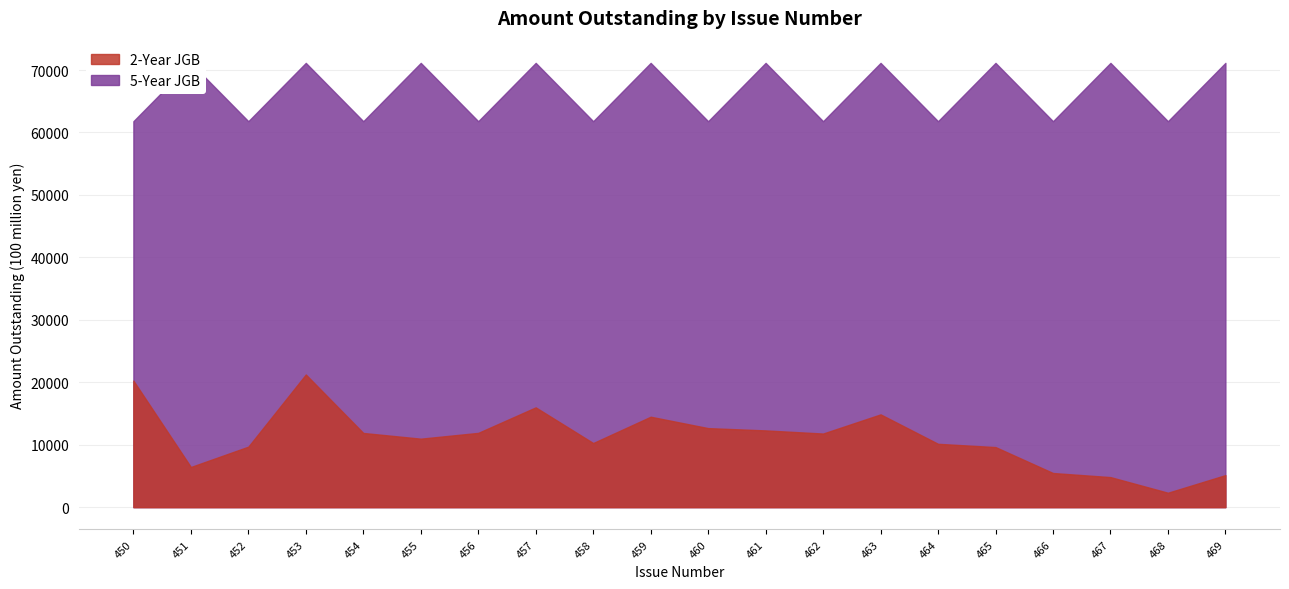

Count the number of categories in the chart.

20